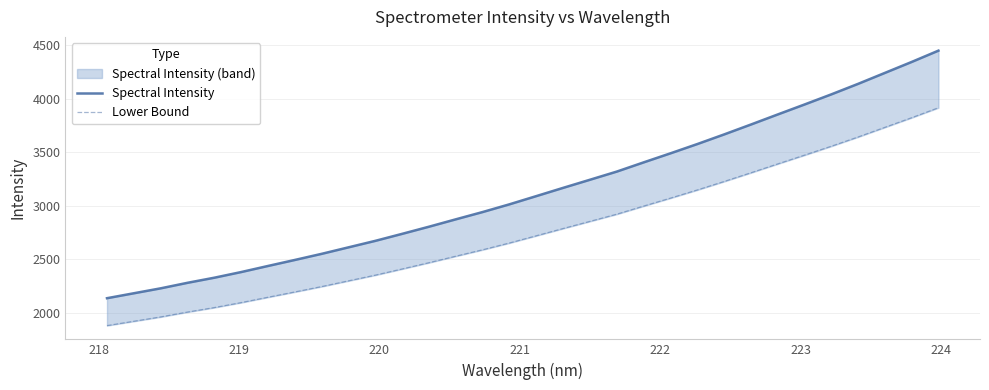

Reading left to right, extract all data points from this chart.

Spectral Intensity: 2135.6	2181.8	2227.9	2279.6	2327.3	2380.2	2437.1	2493.3	2550.6	2611.3	2672.0	2737.6	2804.2	2873.3	2941.4	3013.6	3090.3	3167.3	3243.2	3319.4	3405.4	3489.9	3576.5	3666.4	3759.0	3853.0	3946.3	4040.9	4139.3	4241.6	4344.0	4449.8
Lower Bound: 1879.3	1920.0	1960.6	2006.1	2048.0	2094.6	2144.7	2194.1	2244.5	2297.9	2351.4	2409.1	2467.7	2528.5	2588.5	2652.0	2719.5	2787.2	2854.0	2921.1	2996.7	3071.1	3147.3	3226.4	3307.9	3390.7	3472.7	3556.0	3642.6	3732.6	3822.7	3915.8